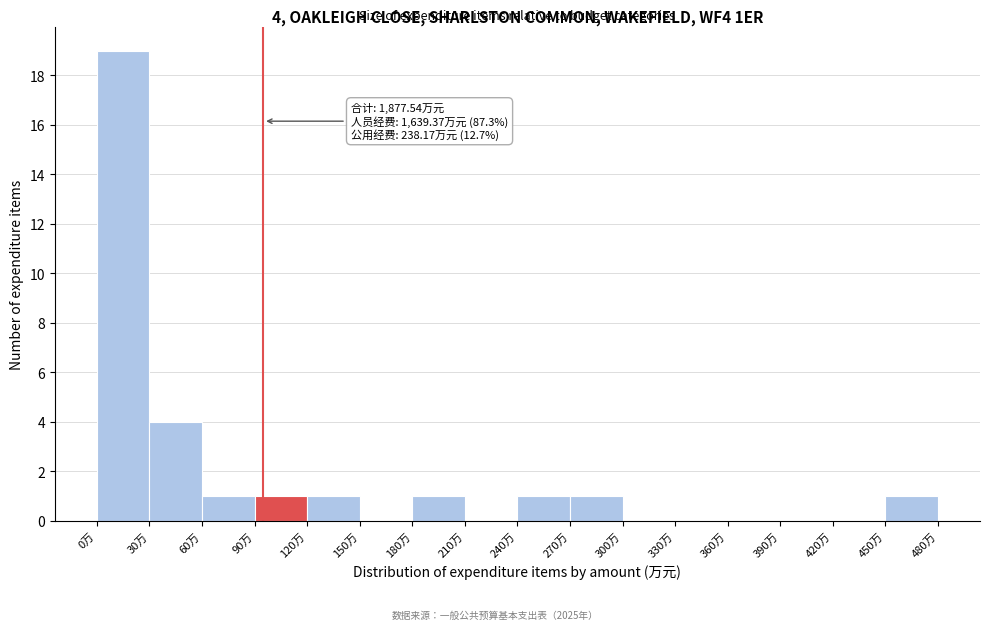

Over which range of the x-axis is the bar tallest?

0 to 30